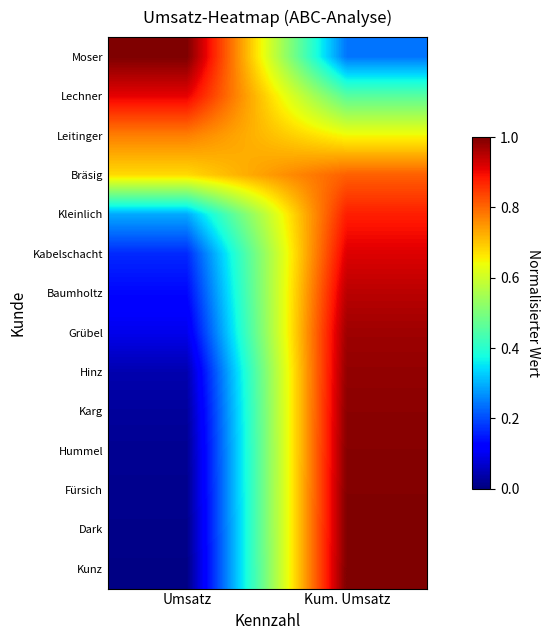

What is the difference between the highest and lowest values at Umsatz?

1.0